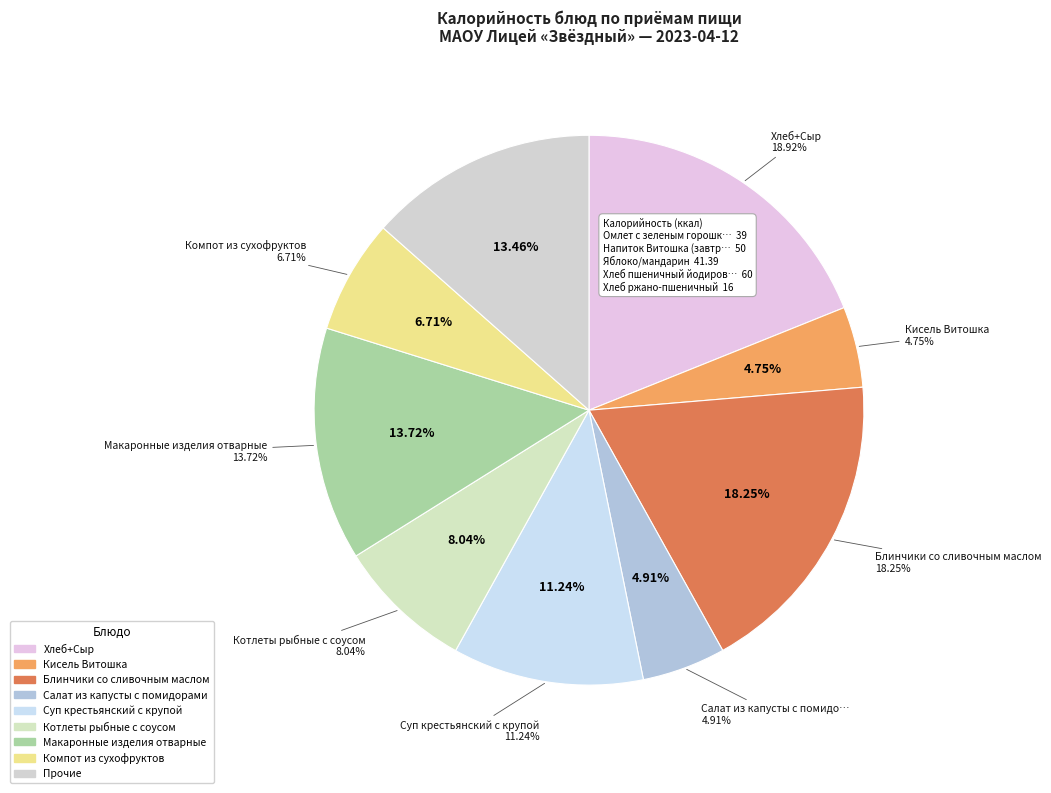

Combined, what portion of the pie is Хлеб+Сыр and Котлеты рыбные с соусом?

27.0%